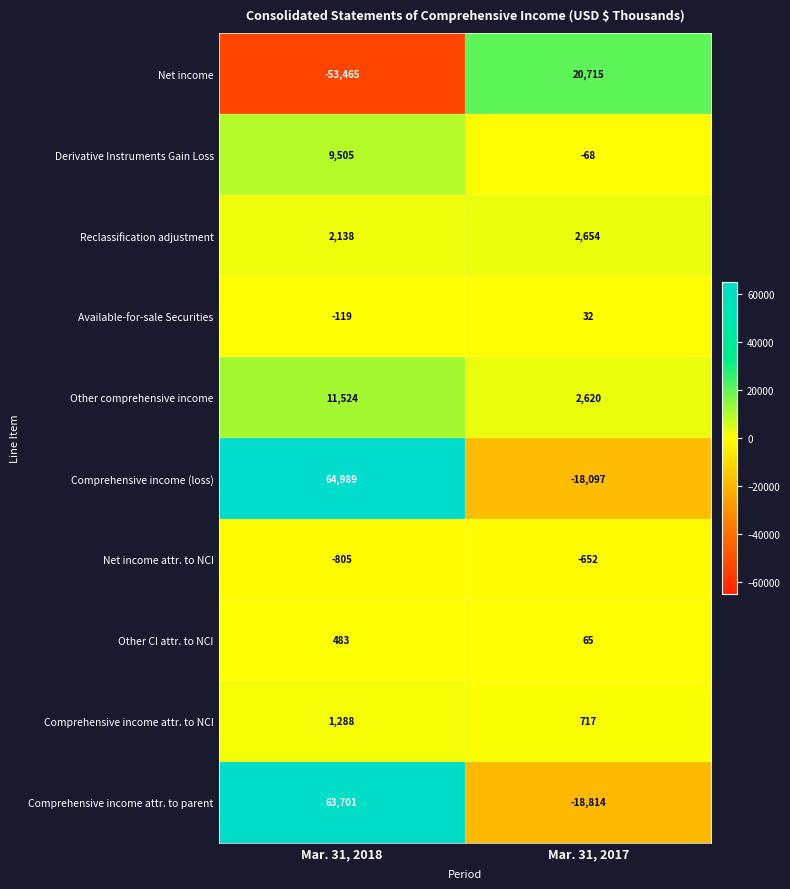

True or false: Net income has a value of 32008 at Mar. 31, 2017.

False